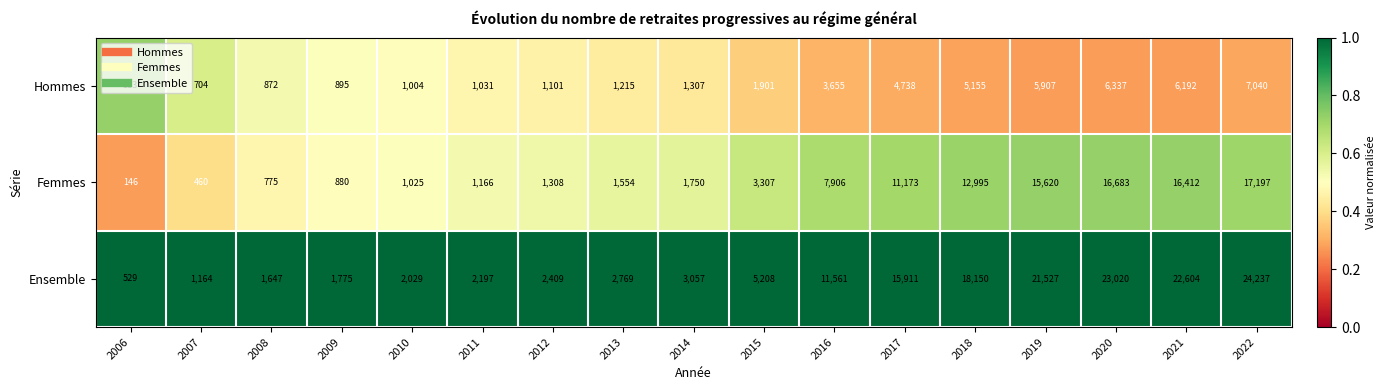

What is the lowest value of the Femmes series?

146